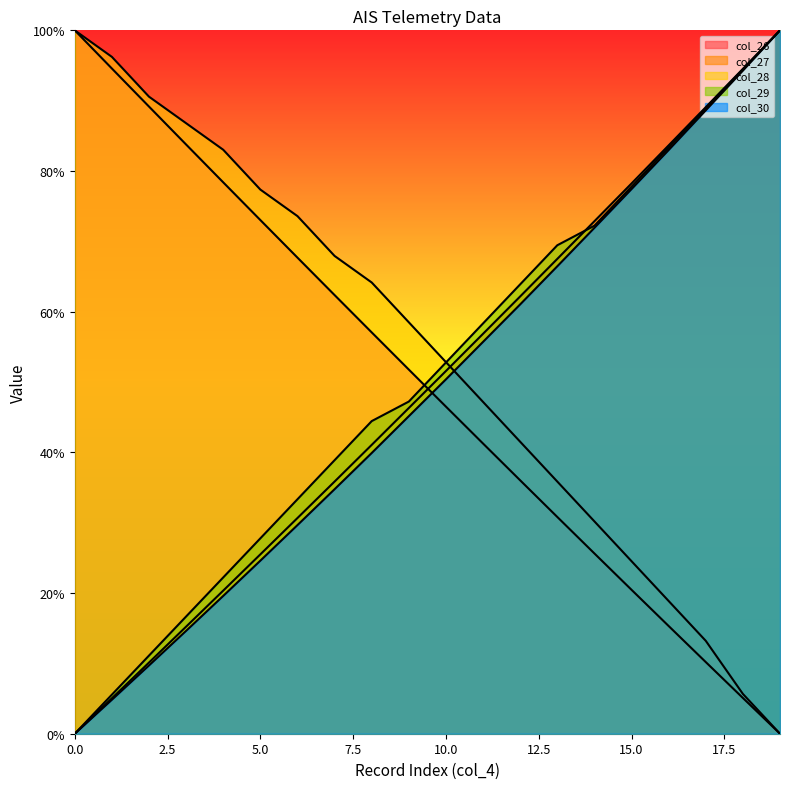

At which category does the chart reach its minimum across all series?

19